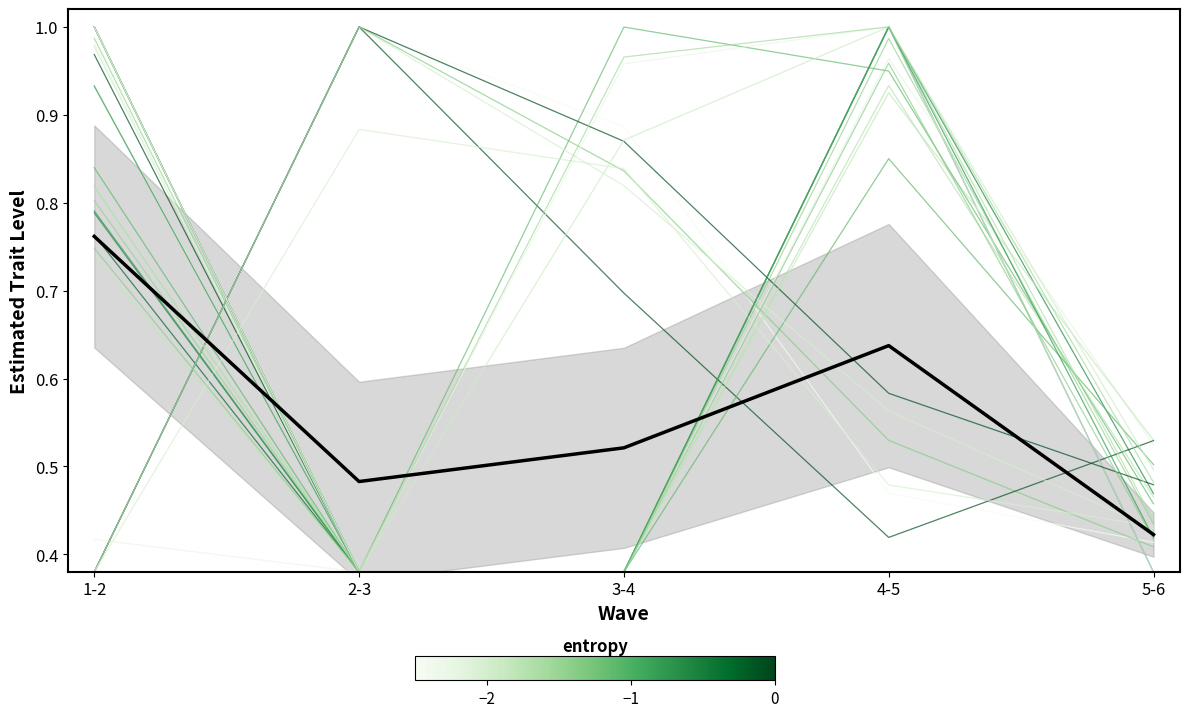

At which label is the value closest to 0?

5-6